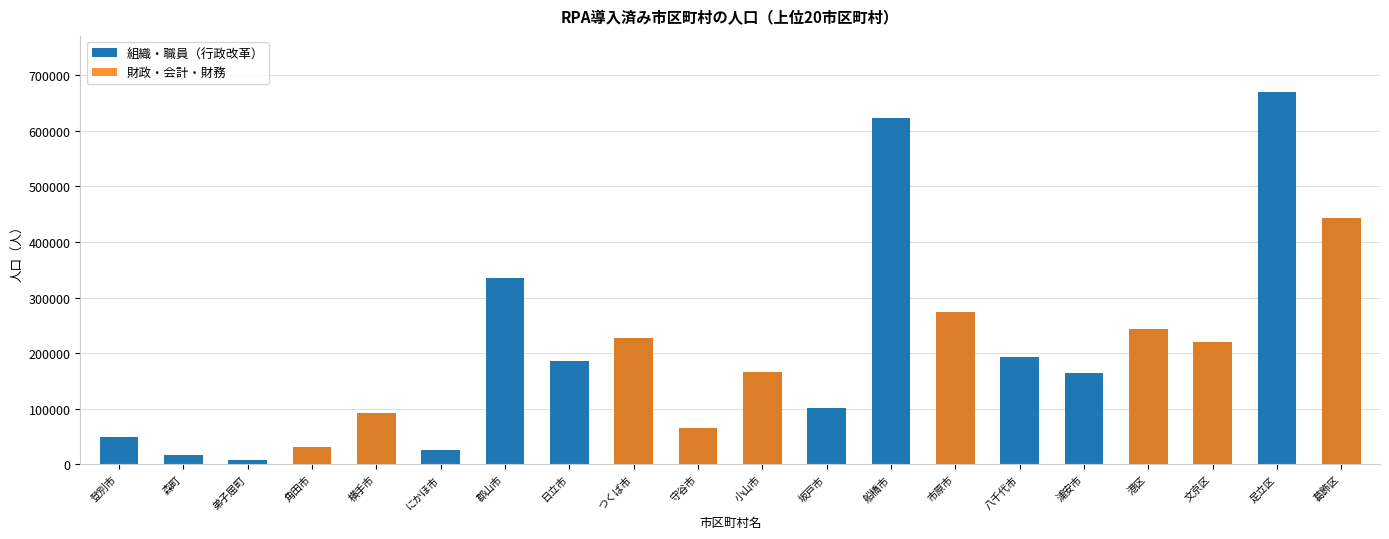

What is the total value across all series at 日立市?

185054